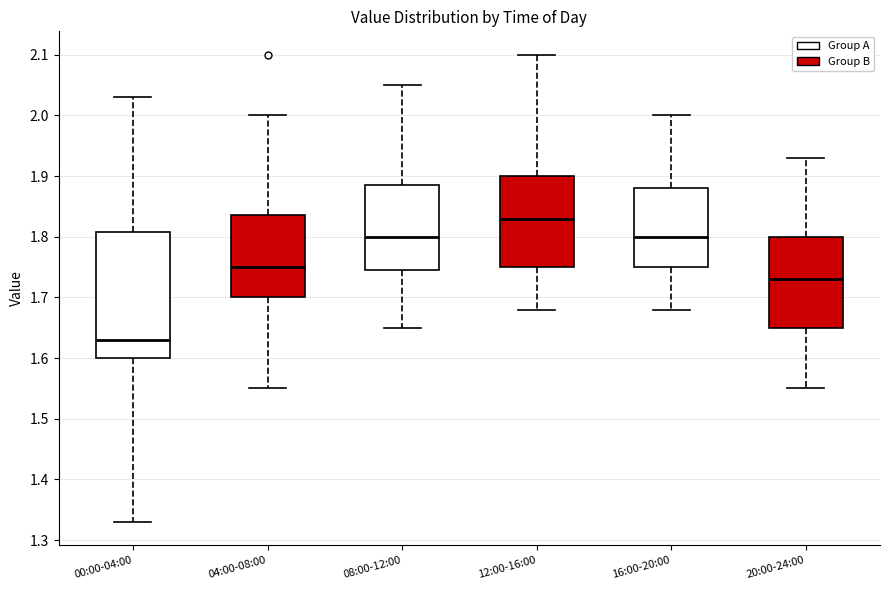

Comparing the boxes themselves (not the whiskers), which one is the tallest?

00:00-04:00